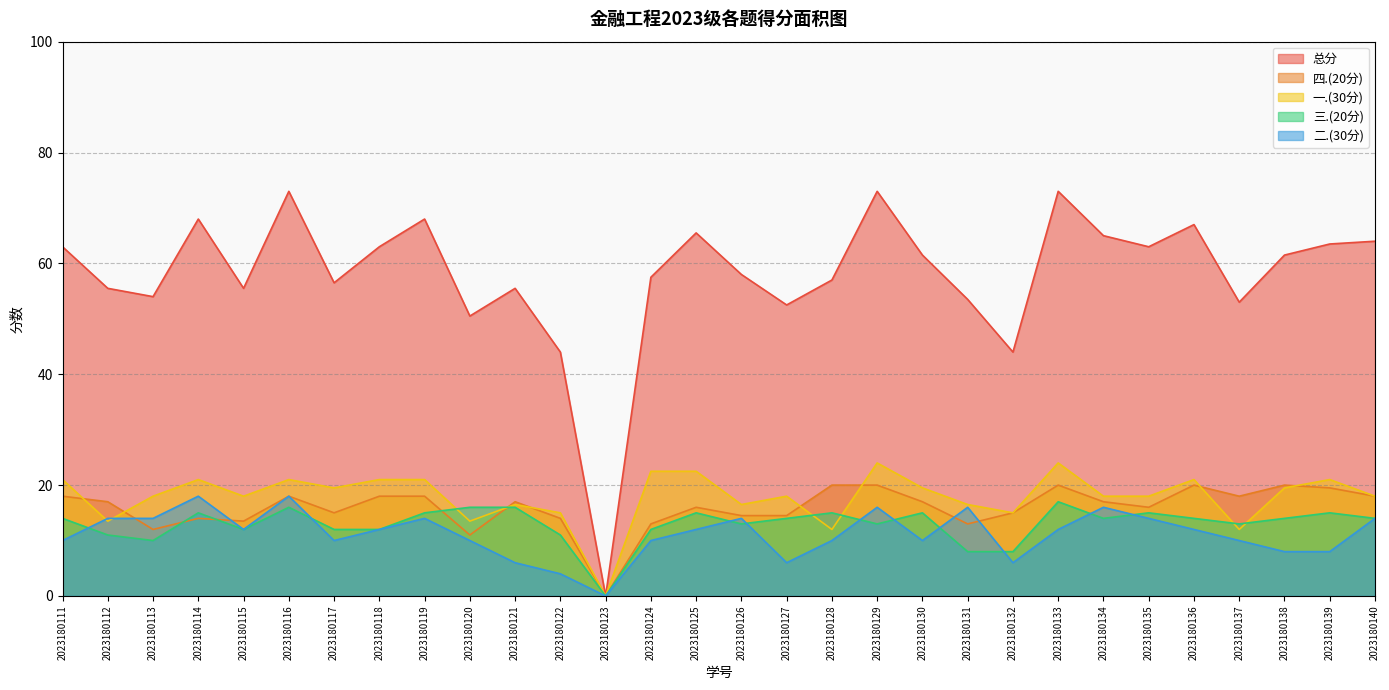

Reading right to left, what are all the values shown in this chart?

一.(30分): 2023180140=18.0	2023180139=21.0	2023180138=19.5	2023180137=12.0	2023180136=21.0	2023180135=18.0	2023180134=18.0	2023180133=24.0	2023180132=15.0	2023180131=16.5	2023180130=19.5	2023180129=24.0	2023180128=12.0	2023180127=18.0	2023180126=16.5	2023180125=22.5	2023180124=22.5	2023180123=0.0	2023180122=15.0	2023180121=16.5	2023180120=13.5	2023180119=21.0	2023180118=21.0	2023180117=19.5	2023180116=21.0	2023180115=18.0	2023180114=21.0	2023180113=18.0	2023180112=13.5	2023180111=21.0
二.(30分): 2023180140=14.0	2023180139=8.0	2023180138=8.0	2023180137=10.0	2023180136=12.0	2023180135=14.0	2023180134=16.0	2023180133=12.0	2023180132=6.0	2023180131=16.0	2023180130=10.0	2023180129=16.0	2023180128=10.0	2023180127=6.0	2023180126=14.0	2023180125=12.0	2023180124=10.0	2023180123=0.0	2023180122=4.0	2023180121=6.0	2023180120=10.0	2023180119=14.0	2023180118=12.0	2023180117=10.0	2023180116=18.0	2023180115=12.0	2023180114=18.0	2023180113=14.0	2023180112=14.0	2023180111=10.0
三.(20分): 2023180140=14.0	2023180139=15.0	2023180138=14.0	2023180137=13.0	2023180136=14.0	2023180135=15.0	2023180134=14.0	2023180133=17.0	2023180132=8.0	2023180131=8.0	2023180130=15.0	2023180129=13.0	2023180128=15.0	2023180127=14.0	2023180126=13.0	2023180125=15.0	2023180124=12.0	2023180123=0.0	2023180122=11.0	2023180121=16.0	2023180120=16.0	2023180119=15.0	2023180118=12.0	2023180117=12.0	2023180116=16.0	2023180115=12.0	2023180114=15.0	2023180113=10.0	2023180112=11.0	2023180111=14.0
四.(20分): 2023180140=18.0	2023180139=19.5	2023180138=20.0	2023180137=18.0	2023180136=20.0	2023180135=16.0	2023180134=17.0	2023180133=20.0	2023180132=15.0	2023180131=13.0	2023180130=17.0	2023180129=20.0	2023180128=20.0	2023180127=14.5	2023180126=14.5	2023180125=16.0	2023180124=13.0	2023180123=0.0	2023180122=14.0	2023180121=17.0	2023180120=11.0	2023180119=18.0	2023180118=18.0	2023180117=15.0	2023180116=18.0	2023180115=13.5	2023180114=14.0	2023180113=12.0	2023180112=17.0	2023180111=18.0
总分: 2023180140=64.0	2023180139=63.5	2023180138=61.5	2023180137=53.0	2023180136=67.0	2023180135=63.0	2023180134=65.0	2023180133=73.0	2023180132=44.0	2023180131=53.5	2023180130=61.5	2023180129=73.0	2023180128=57.0	2023180127=52.5	2023180126=58.0	2023180125=65.5	2023180124=57.5	2023180123=0.0	2023180122=44.0	2023180121=55.5	2023180120=50.5	2023180119=68.0	2023180118=63.0	2023180117=56.5	2023180116=73.0	2023180115=55.5	2023180114=68.0	2023180113=54.0	2023180112=55.5	2023180111=63.0